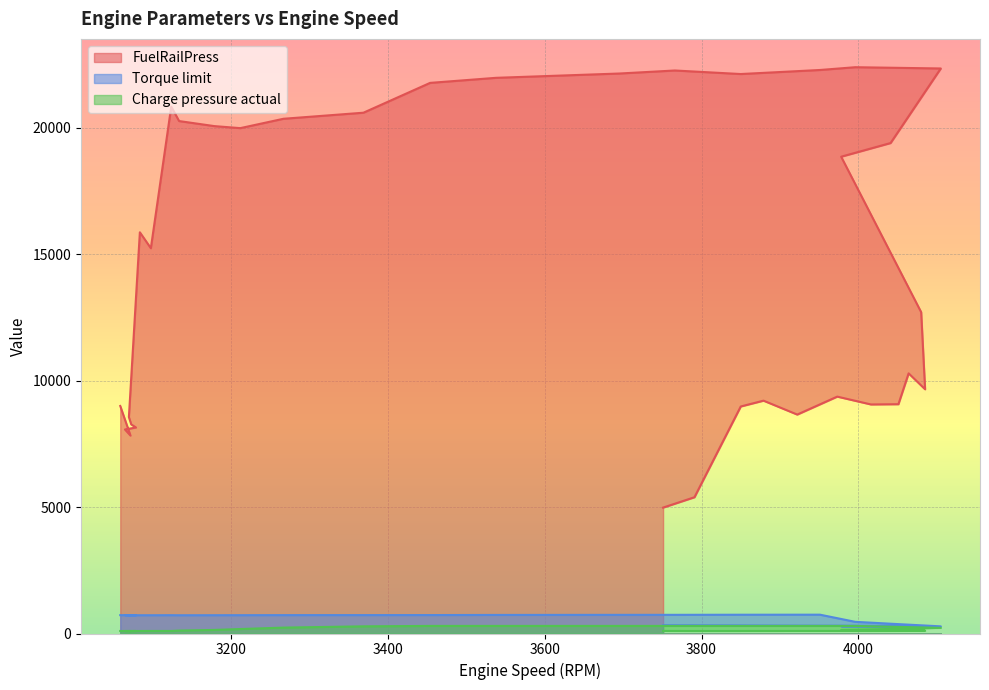

True or false: Torque limit and Charge pressure actual intersect in this chart.

False